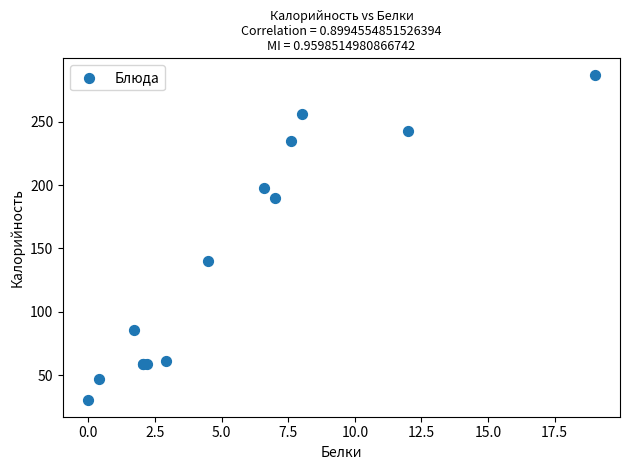

What Y value in the scatter plot is closest to 158?

140.0